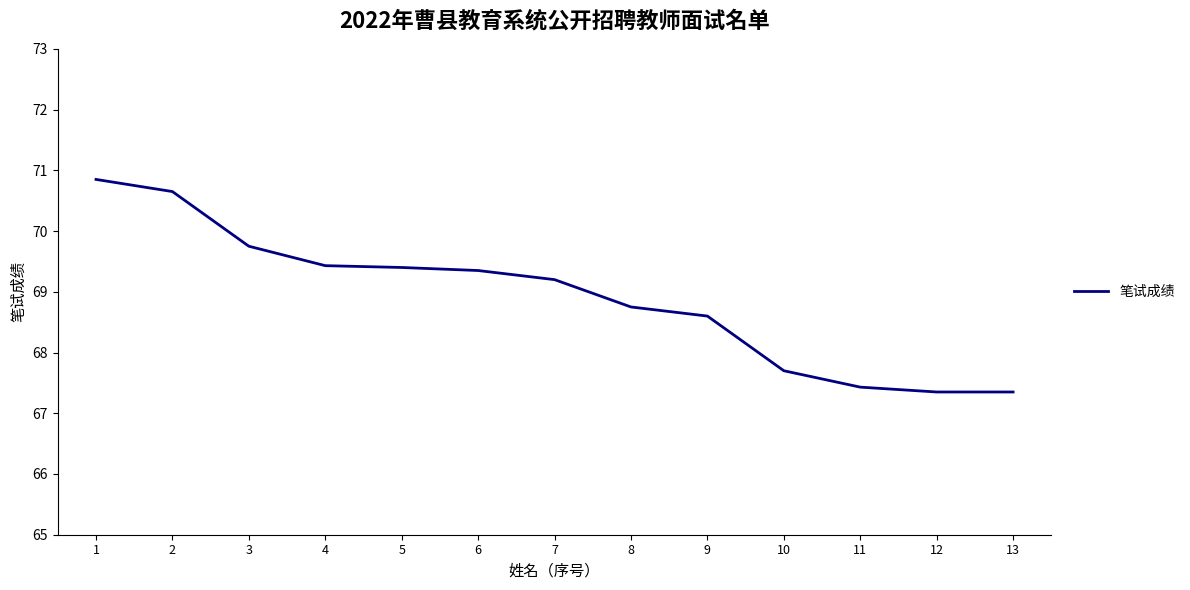

True or false: the data shows 93.6 at 8.

False